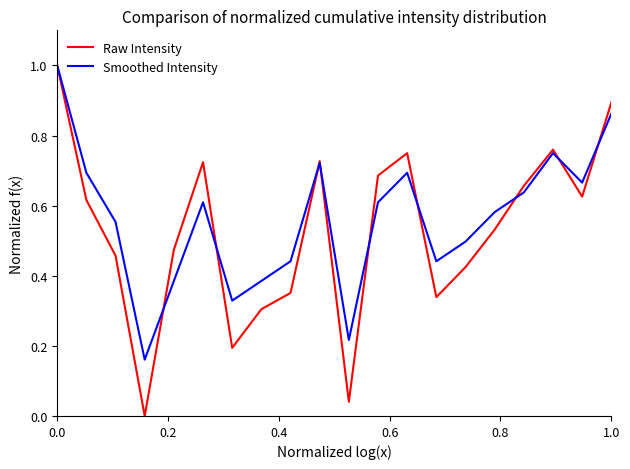

What is the greatest value displayed?

1.0